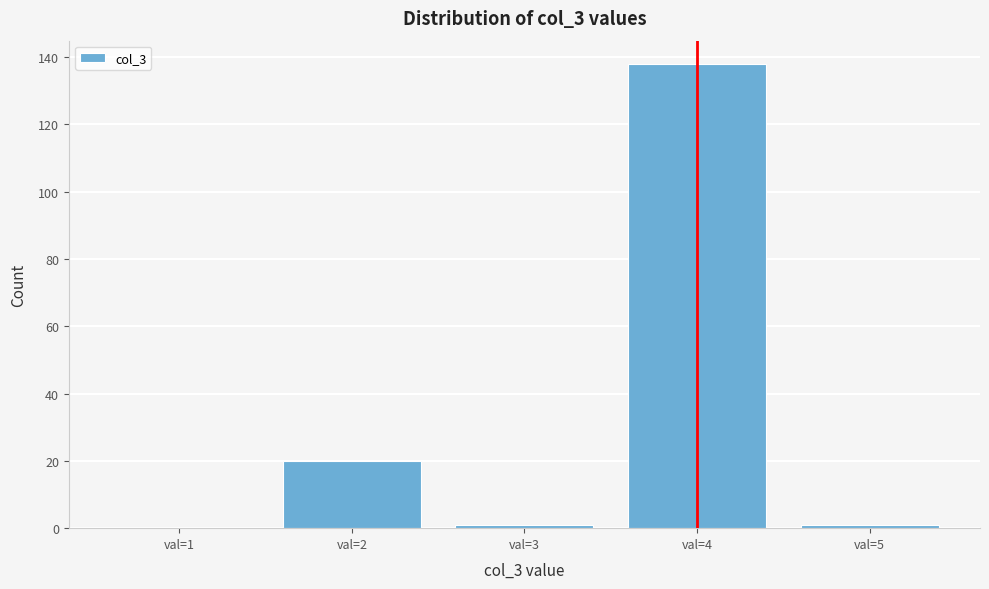

Reading right to left, transcribe all the data shown in this chart.

val=5=1	val=4=138	val=3=1	val=2=20	val=1=0